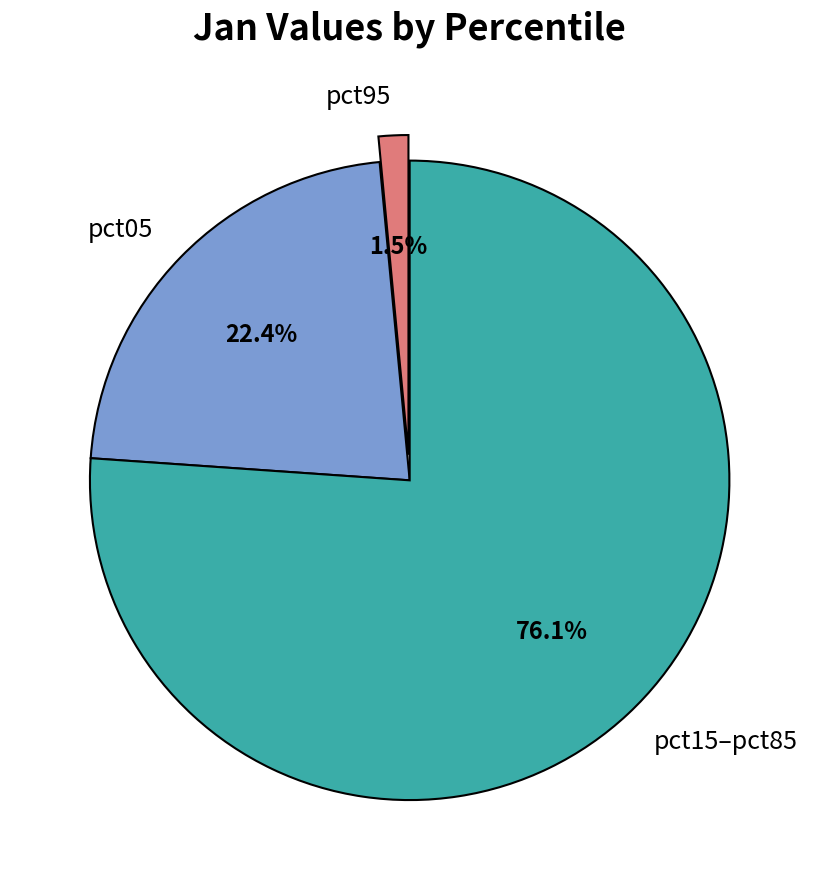

Rank the categories by value from lowest to highest.

pct95, pct05, pct15–pct85